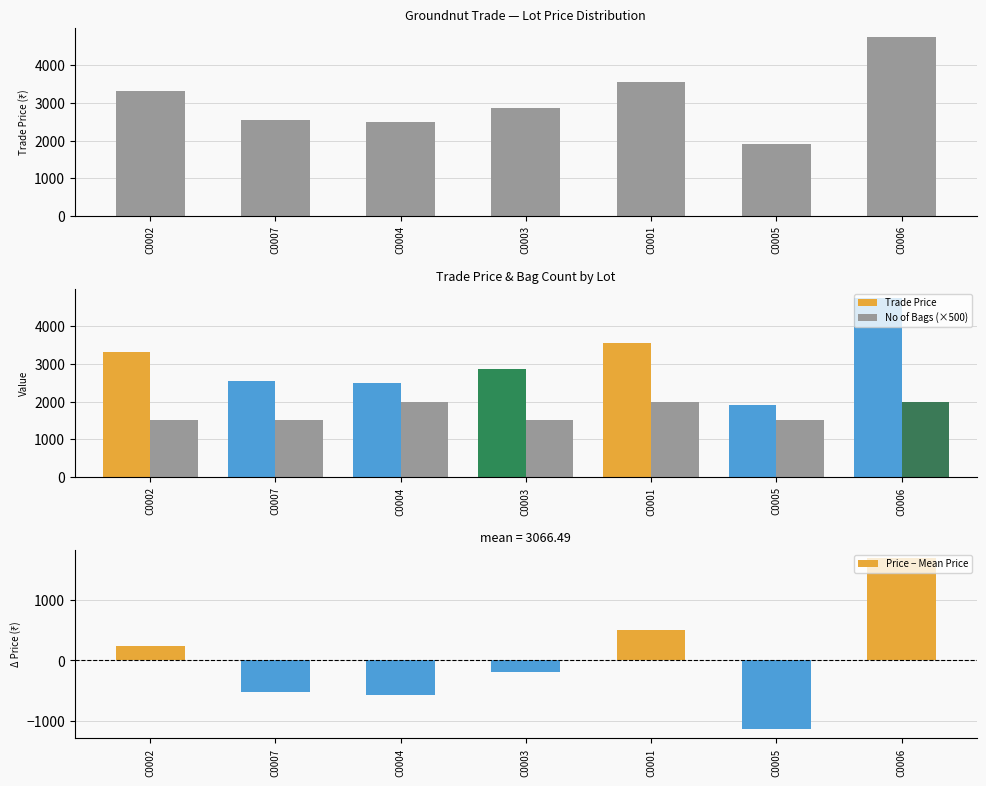

What is the sum of the Price − Mean Price values at C0005 and C0007?

-1663.0